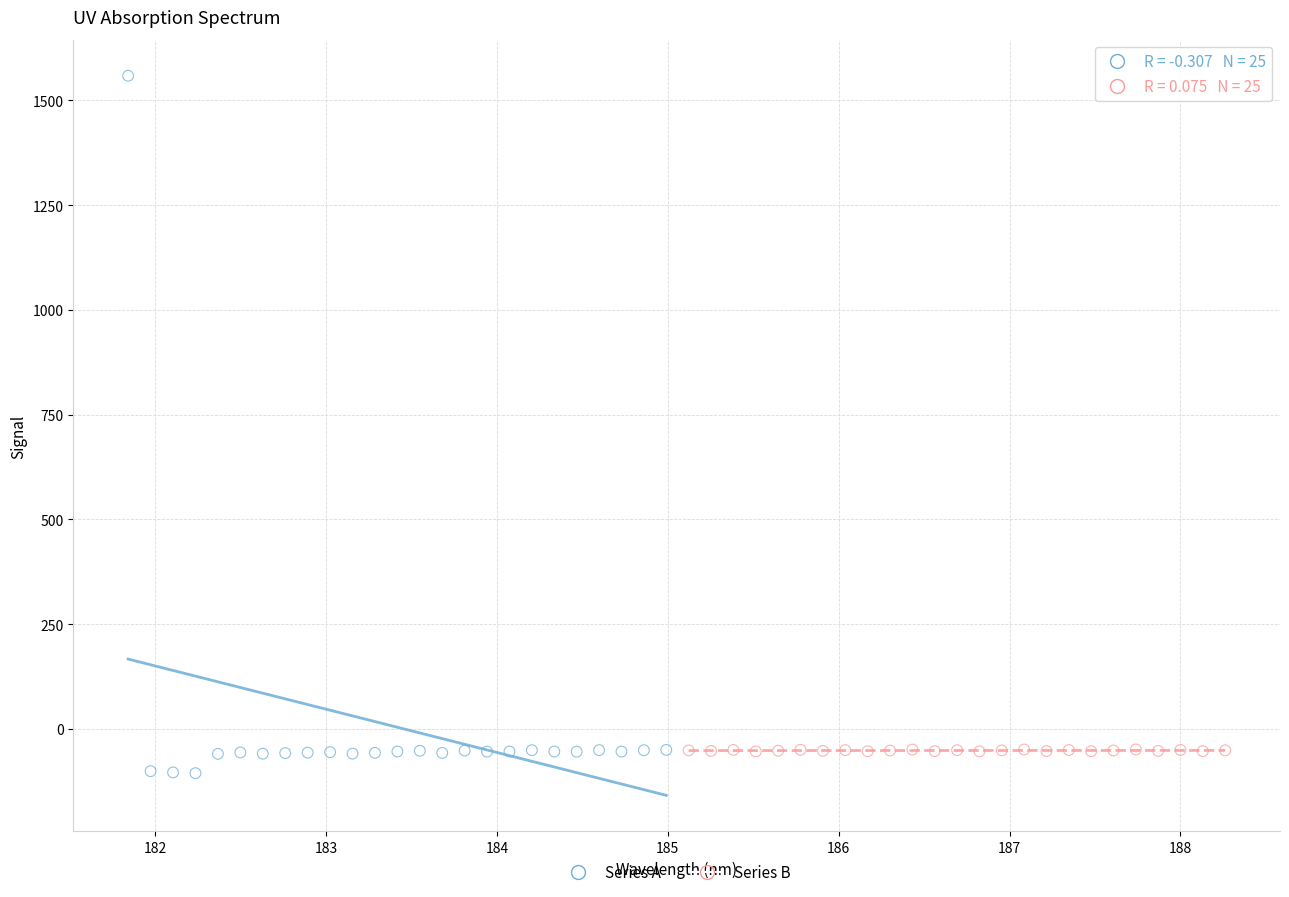

Which series contains the highest Y value?

Series A